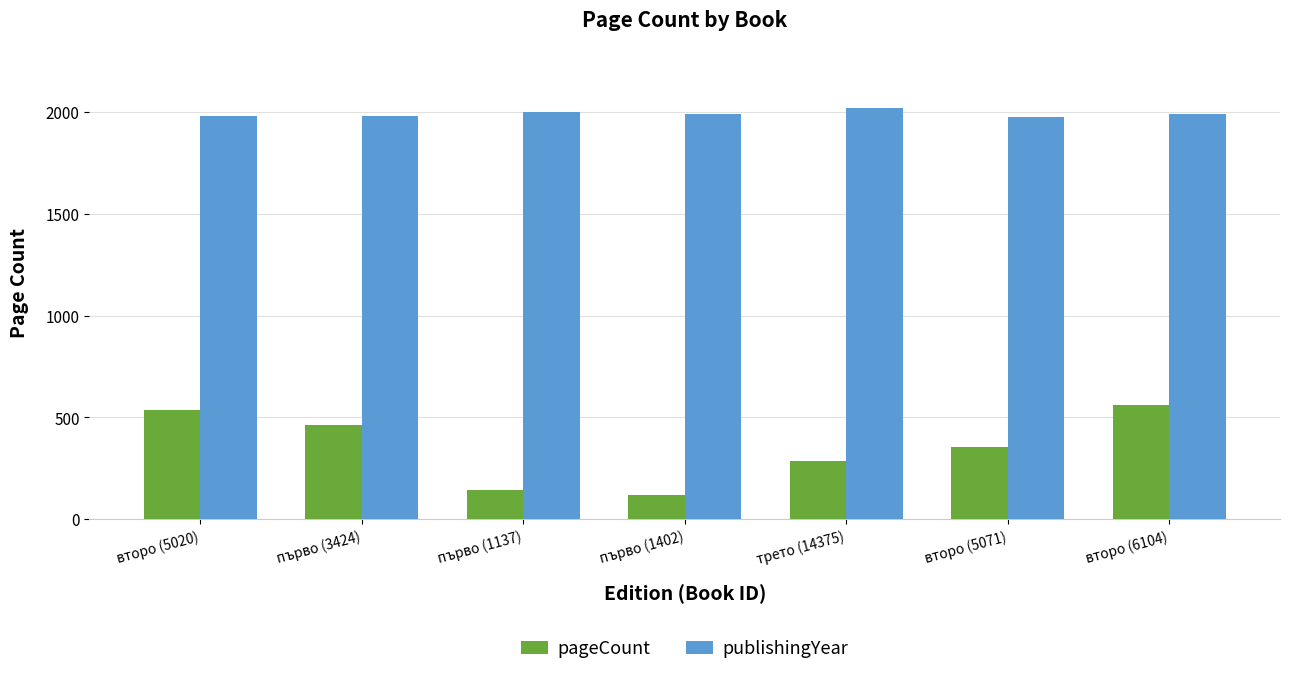

Which series has the largest total across all categories?

publishingYear